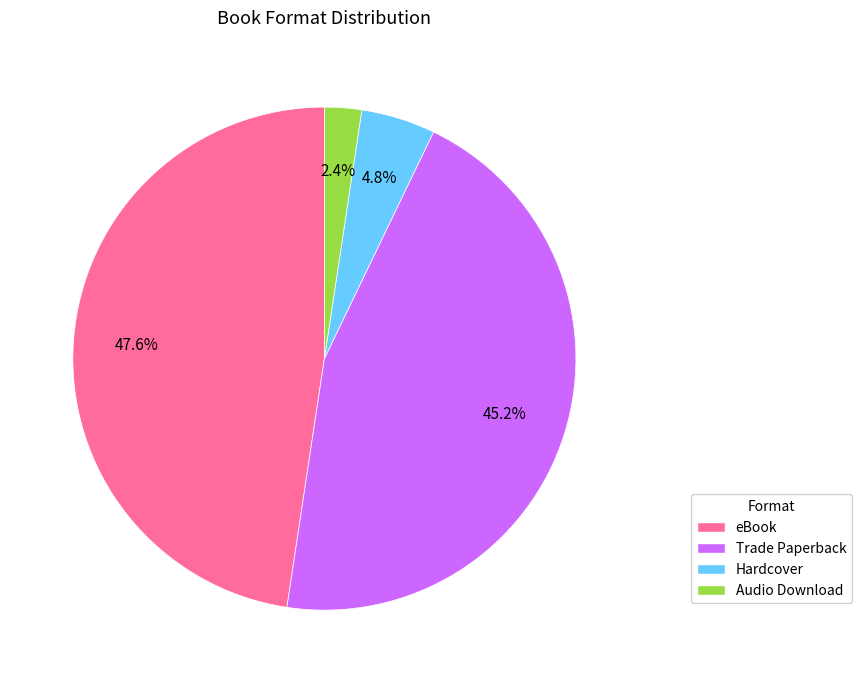

To the nearest percent, what portion does eBook represent?

48%